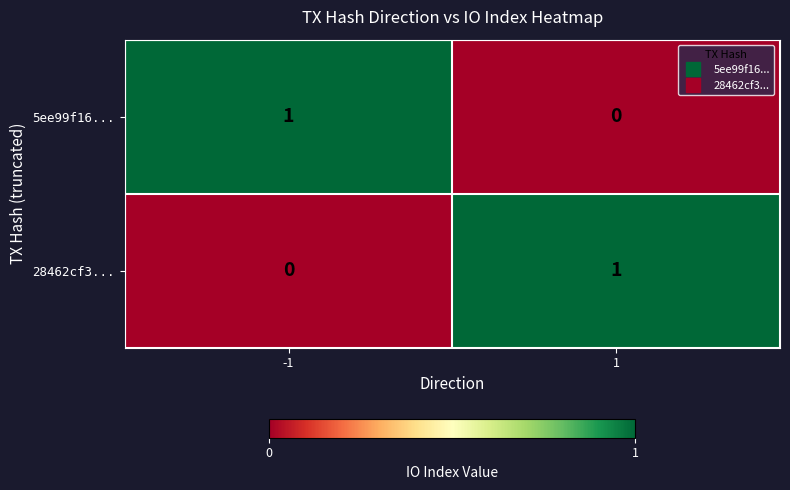

Is the value of 28462cf3... at 1 greater than the value of 5ee99f16... at 1?

Yes